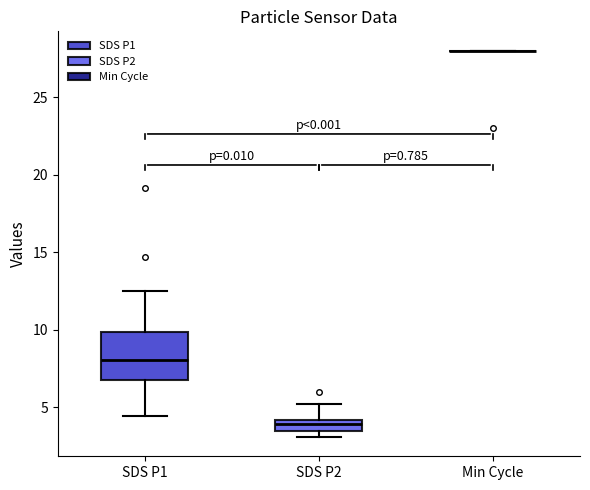

Which box is the tallest, from its lower edge to its upper edge?

SDS P1